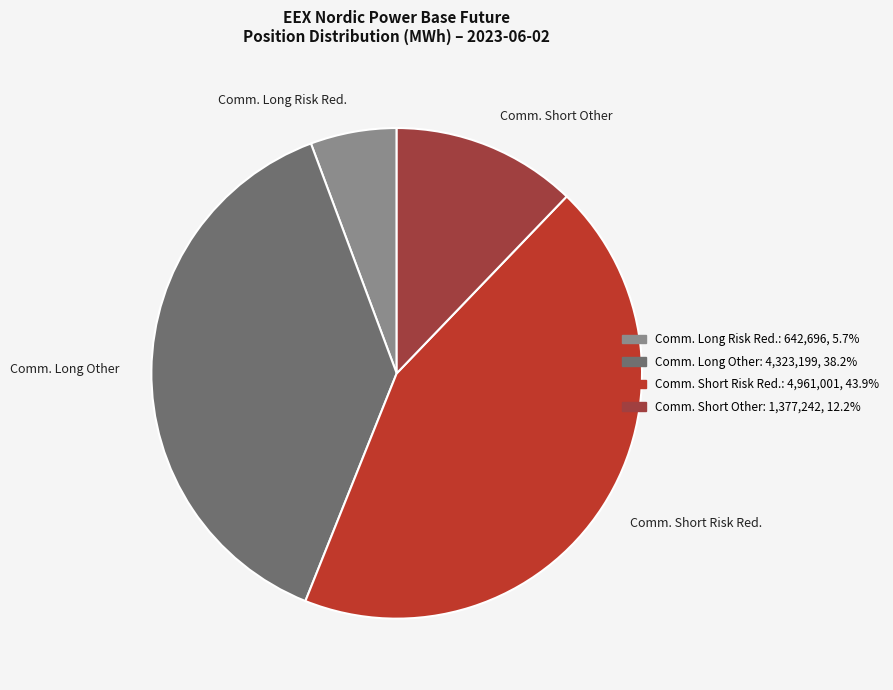

Combined, do Comm. Long Risk Red. and Comm. Short Other account for over 50%?

No